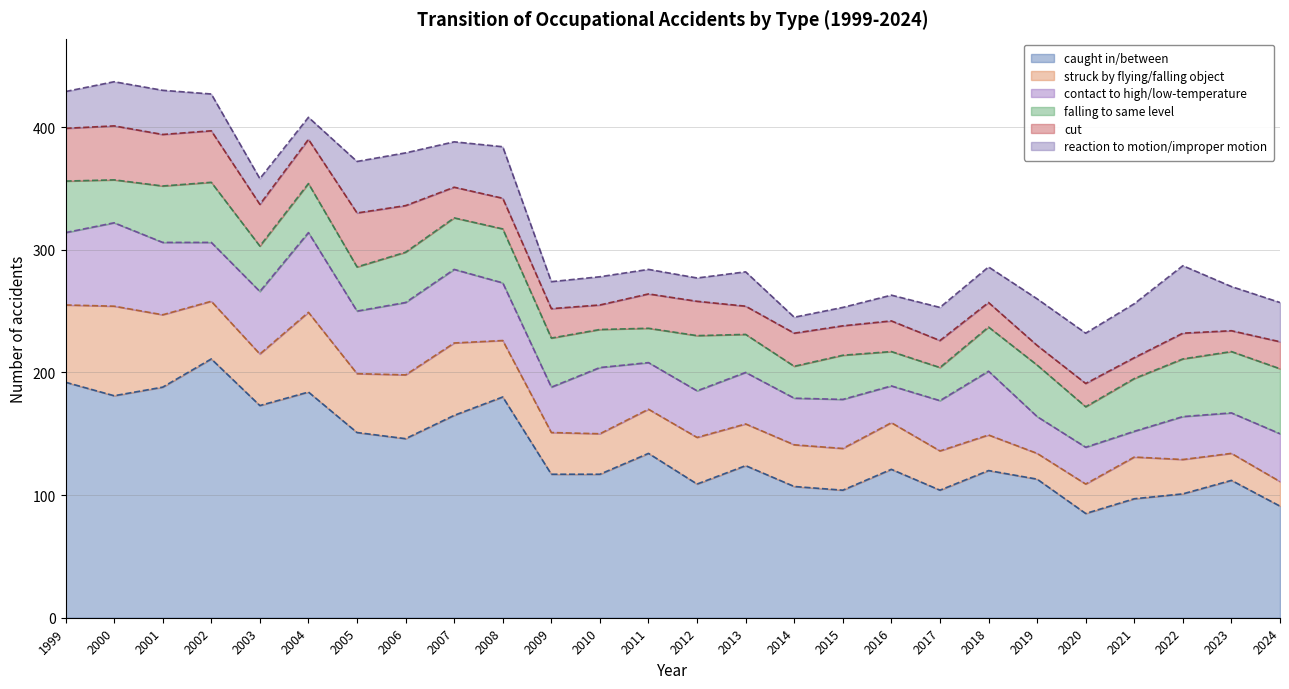

Reading left to right, transcribe all the data shown in this chart.

caught in/between: 1999=192	2000=181	2001=188	2002=211	2003=173	2004=184	2005=151	2006=146	2007=165	2008=180	2009=117	2010=117	2011=134	2012=109	2013=124	2014=107	2015=104	2016=121	2017=104	2018=120	2019=113	2020=85	2021=97	2022=101	2023=112	2024=91
struck by flying/falling object: 1999=63	2000=73	2001=59	2002=47	2003=42	2004=65	2005=48	2006=52	2007=59	2008=46	2009=34	2010=33	2011=36	2012=38	2013=34	2014=34	2015=34	2016=38	2017=32	2018=29	2019=21	2020=24	2021=34	2022=28	2023=22	2024=20
contact to high/low-temperature: 1999=59	2000=68	2001=59	2002=48	2003=51	2004=65	2005=51	2006=59	2007=60	2008=47	2009=37	2010=54	2011=38	2012=38	2013=42	2014=38	2015=40	2016=30	2017=41	2018=52	2019=30	2020=30	2021=21	2022=35	2023=33	2024=39
falling to same level: 1999=42	2000=35	2001=46	2002=49	2003=37	2004=40	2005=36	2006=41	2007=42	2008=44	2009=40	2010=31	2011=28	2012=45	2013=31	2014=26	2015=36	2016=28	2017=27	2018=36	2019=42	2020=33	2021=43	2022=47	2023=50	2024=53
cut: 1999=43	2000=44	2001=42	2002=42	2003=34	2004=36	2005=44	2006=38	2007=25	2008=25	2009=24	2010=20	2011=28	2012=28	2013=23	2014=27	2015=24	2016=25	2017=22	2018=20	2019=16	2020=19	2021=17	2022=21	2023=17	2024=22
reaction to motion/improper motion: 1999=30	2000=36	2001=36	2002=30	2003=21	2004=18	2005=42	2006=43	2007=37	2008=42	2009=22	2010=23	2011=20	2012=19	2013=28	2014=13	2015=15	2016=21	2017=27	2018=29	2019=38	2020=41	2021=44	2022=55	2023=36	2024=32